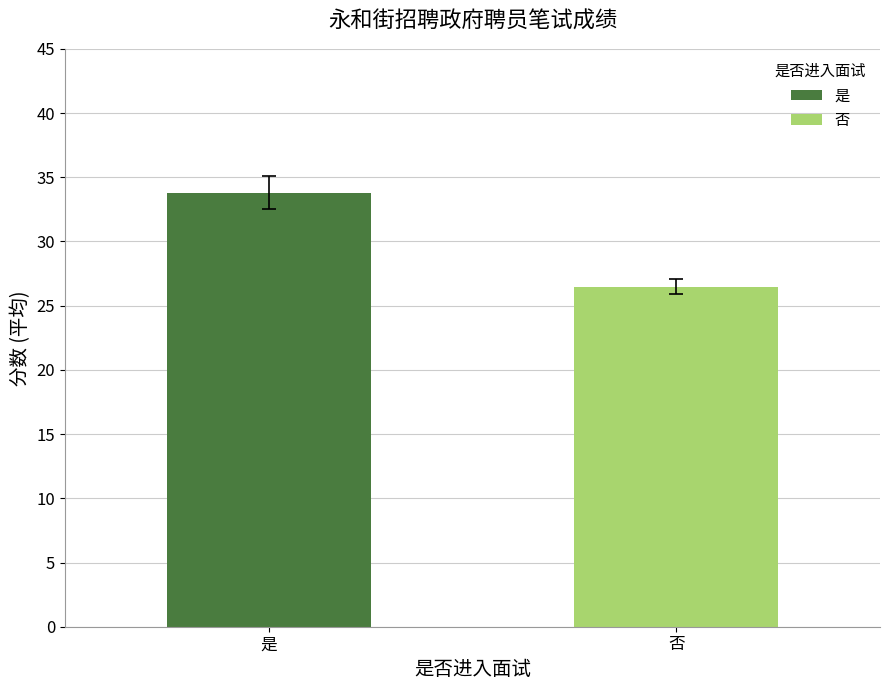

How many data points does each series have?

1